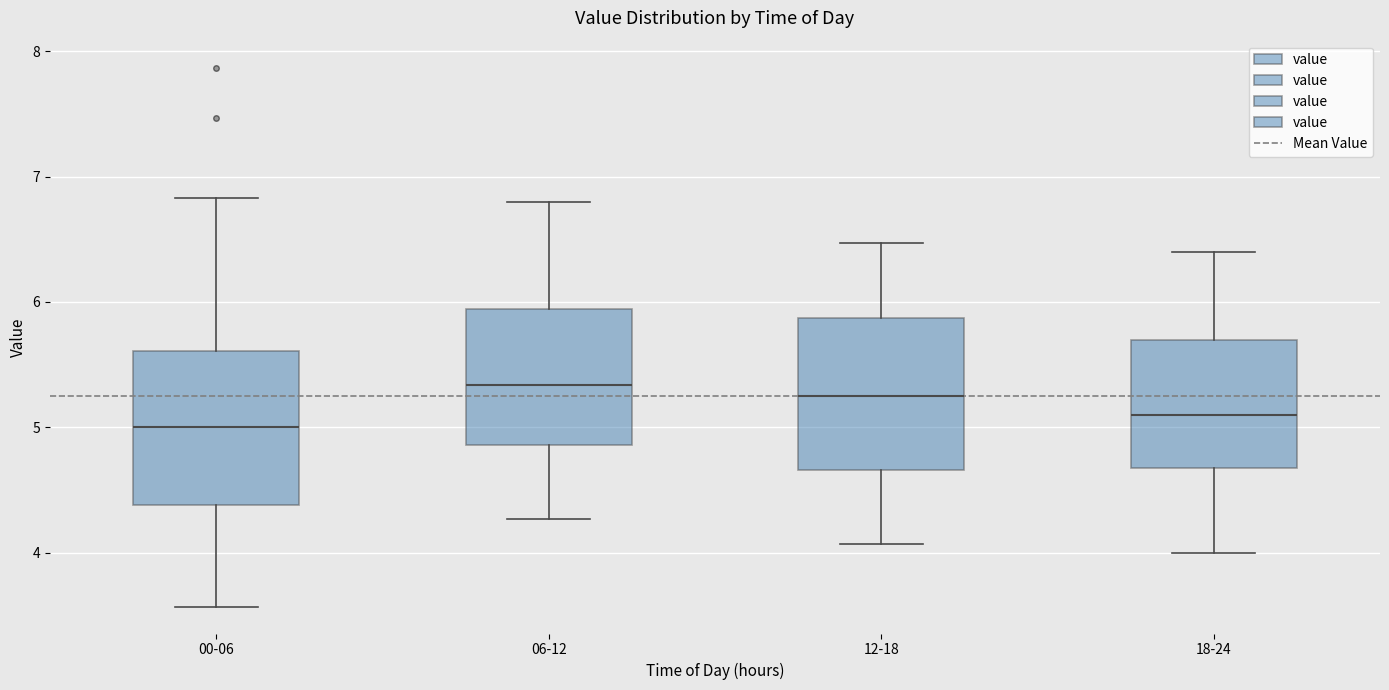

Where is the upper edge of the box for 18-24 on the y-axis? The values are not printed on the chart, so give them approximately, as read against the axis.

5.7